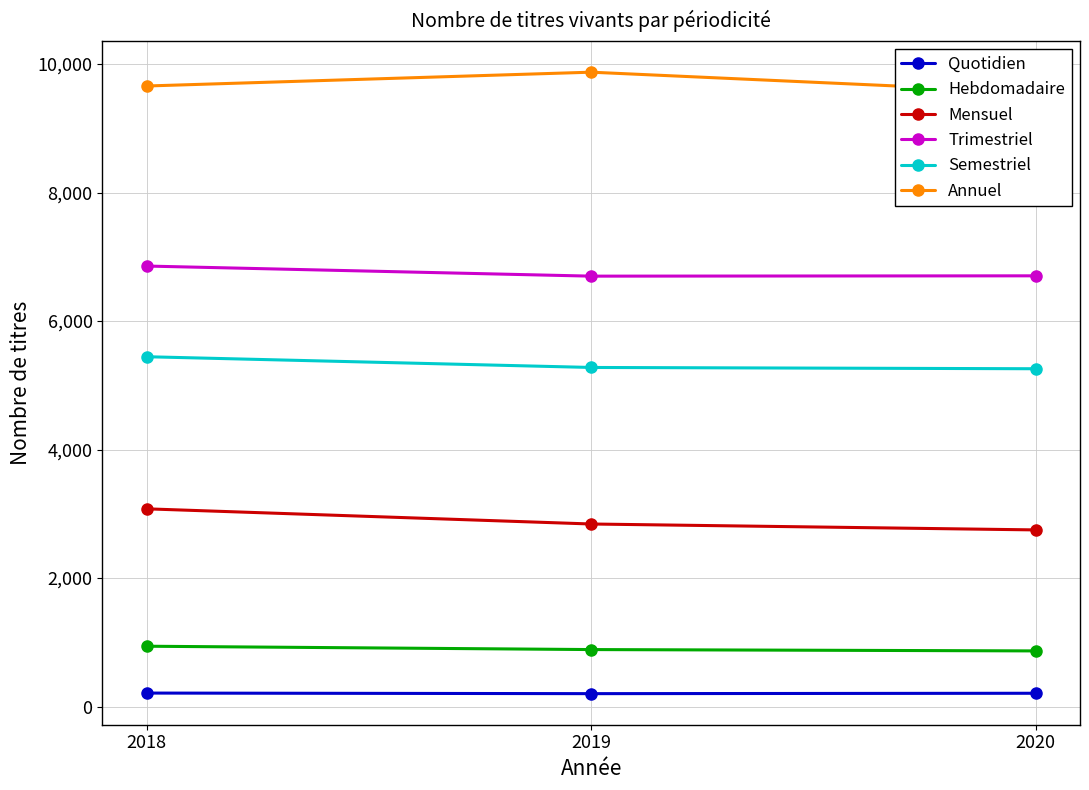

Which series has the largest range (max minus min)?

Mensuel